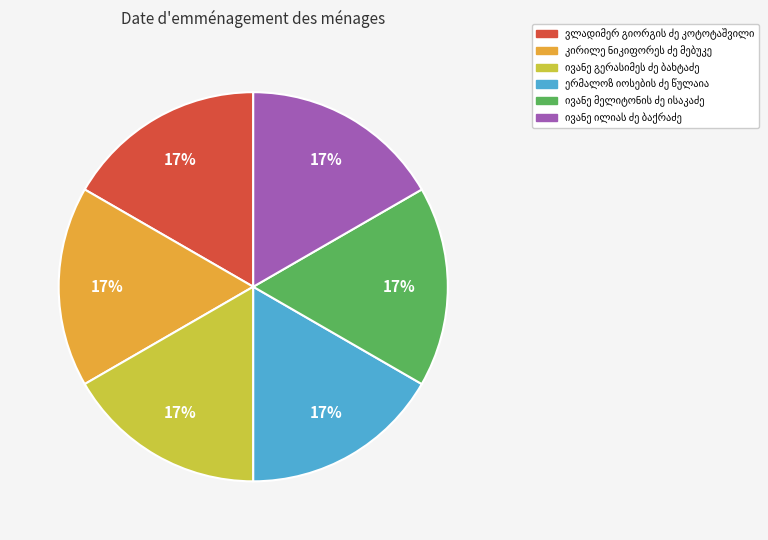

Is there any slice that represents more than half of the pie?

No